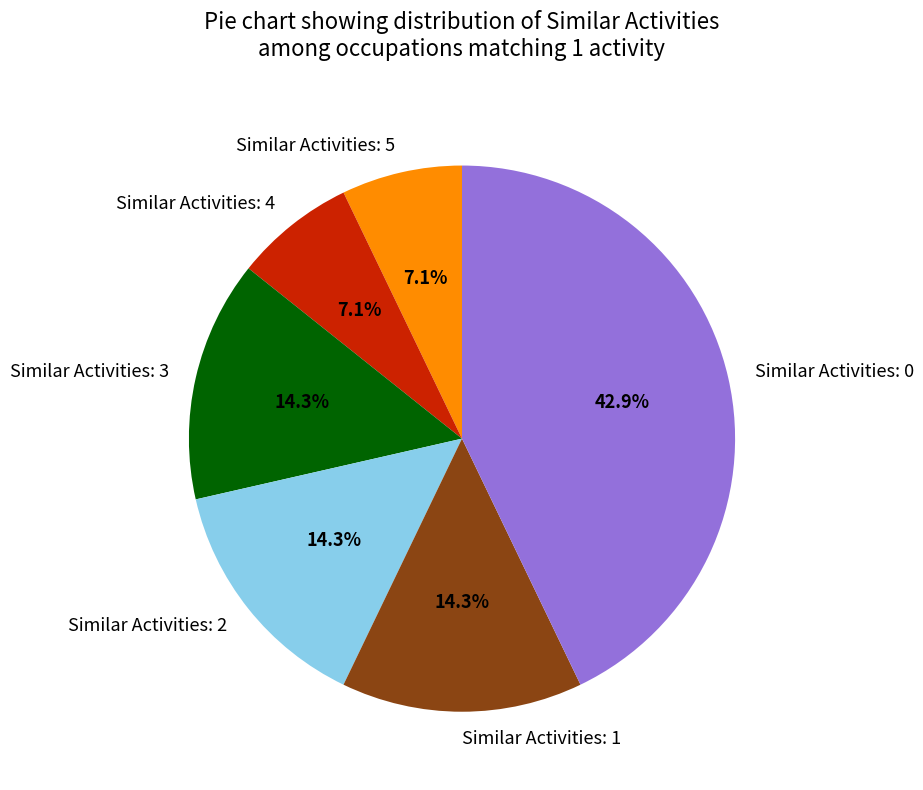

Does any single category account for the majority?

No